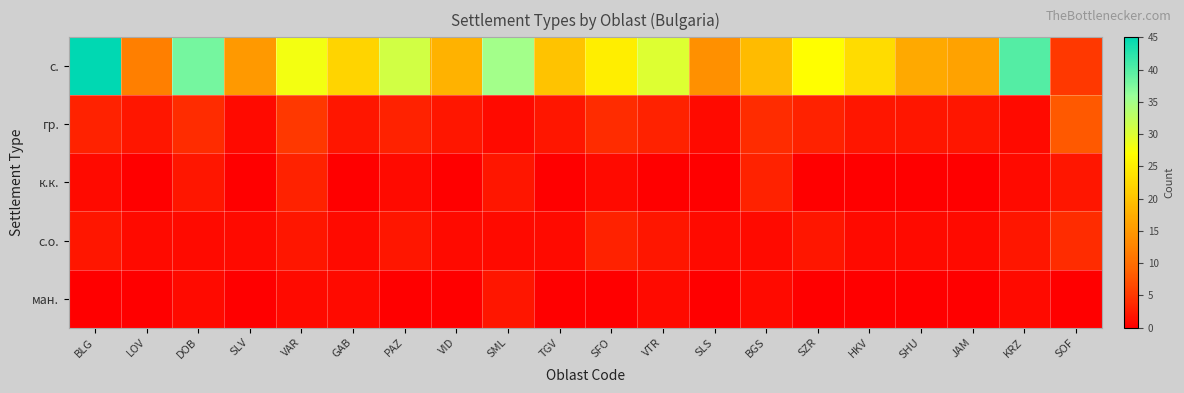

Reading left to right, transcribe all the data shown in this chart.

с.: BLG=45	LOV=12	DOB=38	SLV=15	VAR=28	GAB=22	PAZ=31	VID=18	SML=35	TGV=20	SFO=25	VTR=30	SLS=14	BGS=19	SZR=27	HKV=23	SHU=17	JAM=16	KRZ=40	SOF=5
гр.: BLG=3	LOV=2	DOB=4	SLV=1	VAR=5	GAB=2	PAZ=3	VID=2	SML=1	TGV=2	SFO=4	VTR=3	SLS=1	BGS=4	SZR=3	HKV=2	SHU=2	JAM=2	KRZ=1	SOF=8
к.к.: BLG=1	LOV=0	DOB=2	SLV=0	VAR=3	GAB=0	PAZ=1	VID=0	SML=2	TGV=0	SFO=1	VTR=0	SLS=0	BGS=3	SZR=0	HKV=0	SHU=0	JAM=0	KRZ=1	SOF=2
с.о.: BLG=2	LOV=1	DOB=1	SLV=1	VAR=2	GAB=1	PAZ=2	VID=1	SML=1	TGV=1	SFO=3	VTR=2	SLS=1	BGS=1	SZR=2	HKV=1	SHU=1	JAM=1	KRZ=2	SOF=4
ман.: BLG=0	LOV=0	DOB=1	SLV=0	VAR=1	GAB=1	PAZ=0	VID=0	SML=2	TGV=0	SFO=0	VTR=1	SLS=0	BGS=1	SZR=0	HKV=0	SHU=0	JAM=0	KRZ=1	SOF=0